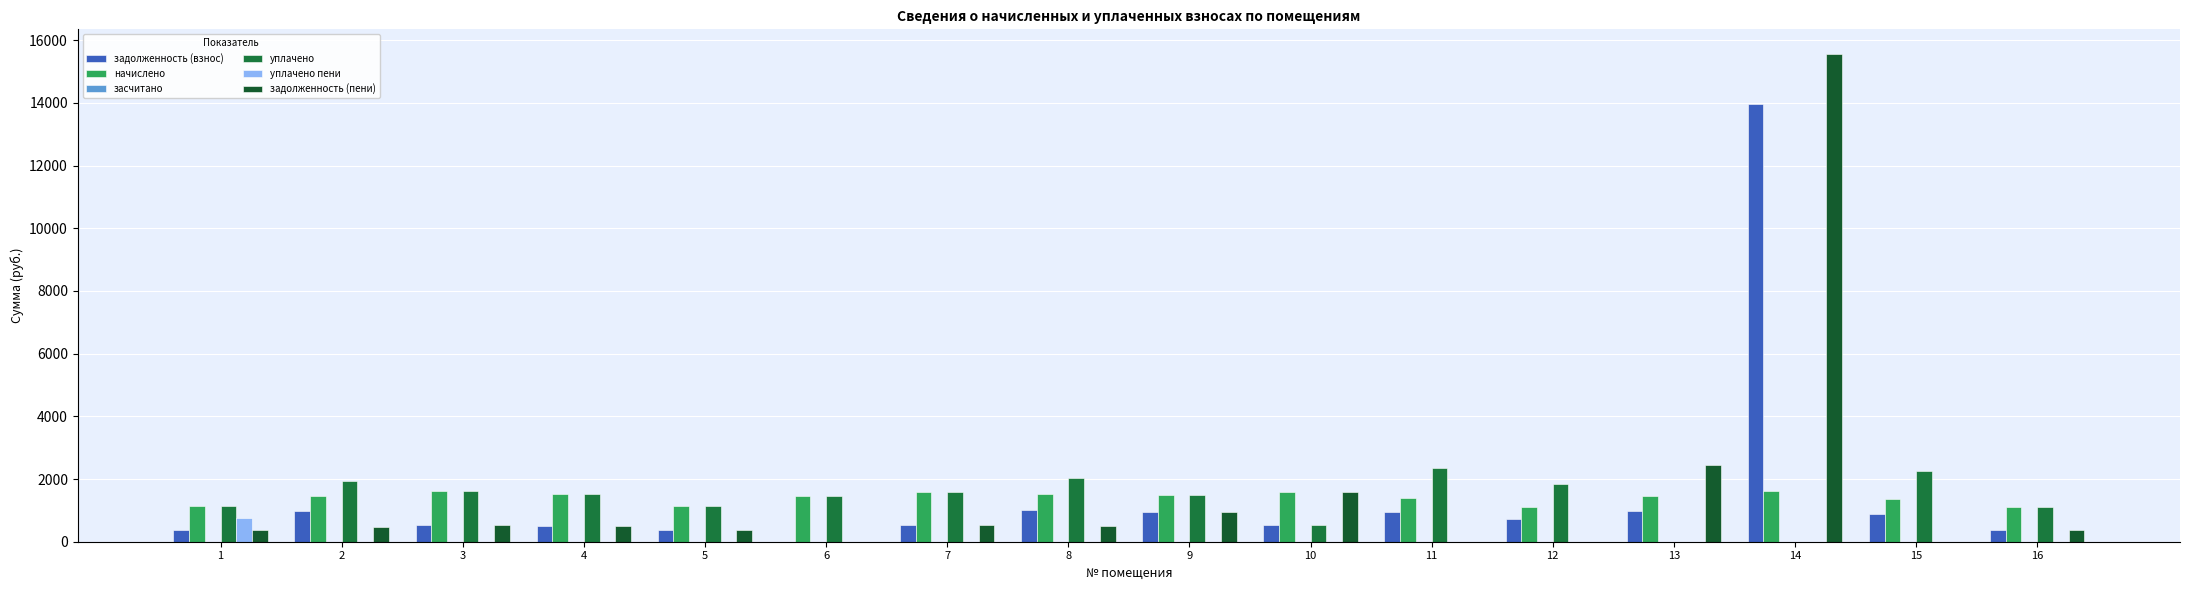

At which category is the sum across all series the highest?

14